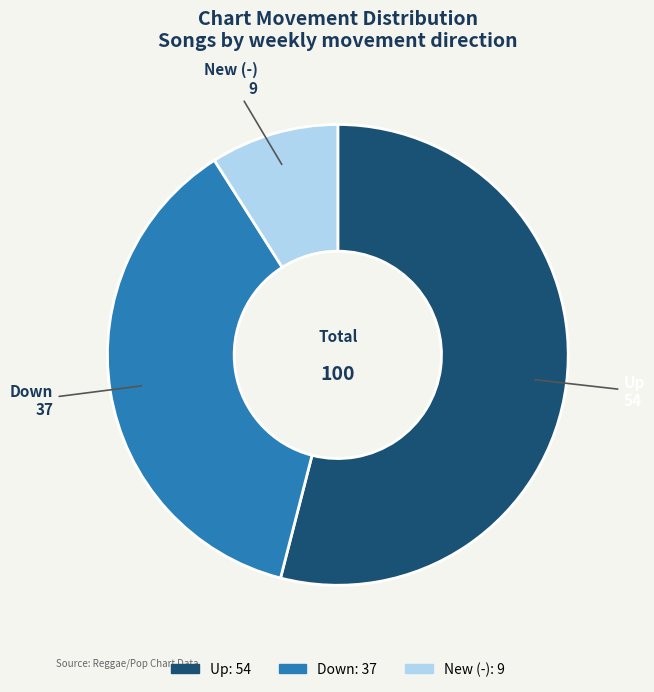

Rank the categories by value from highest to lowest.

Up, Down, New (-)